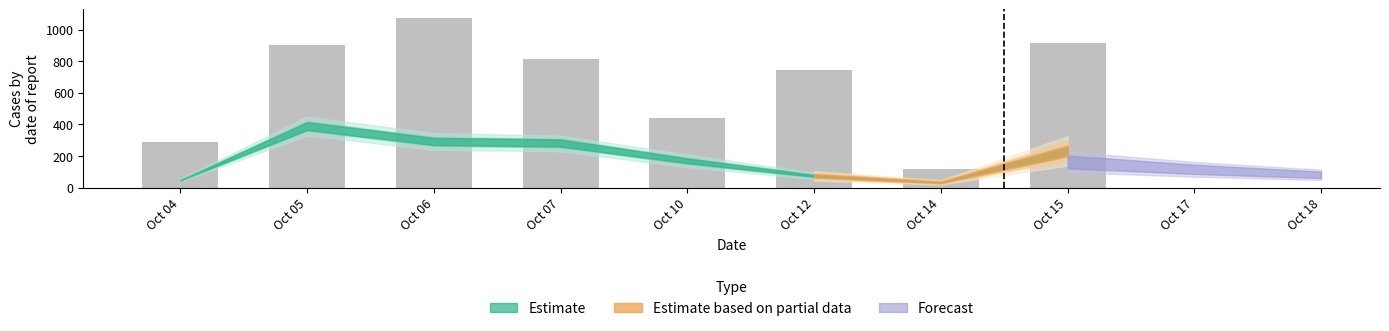

What is the value of the 1st bar from the left?

290